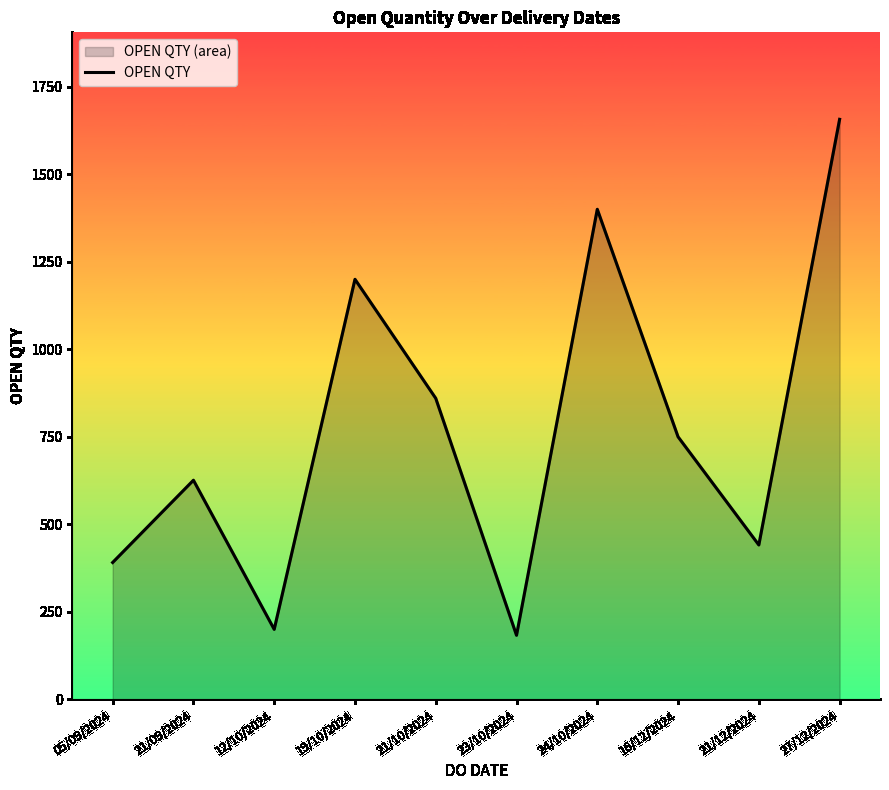

Where is the first local minimum?

12/10/2024